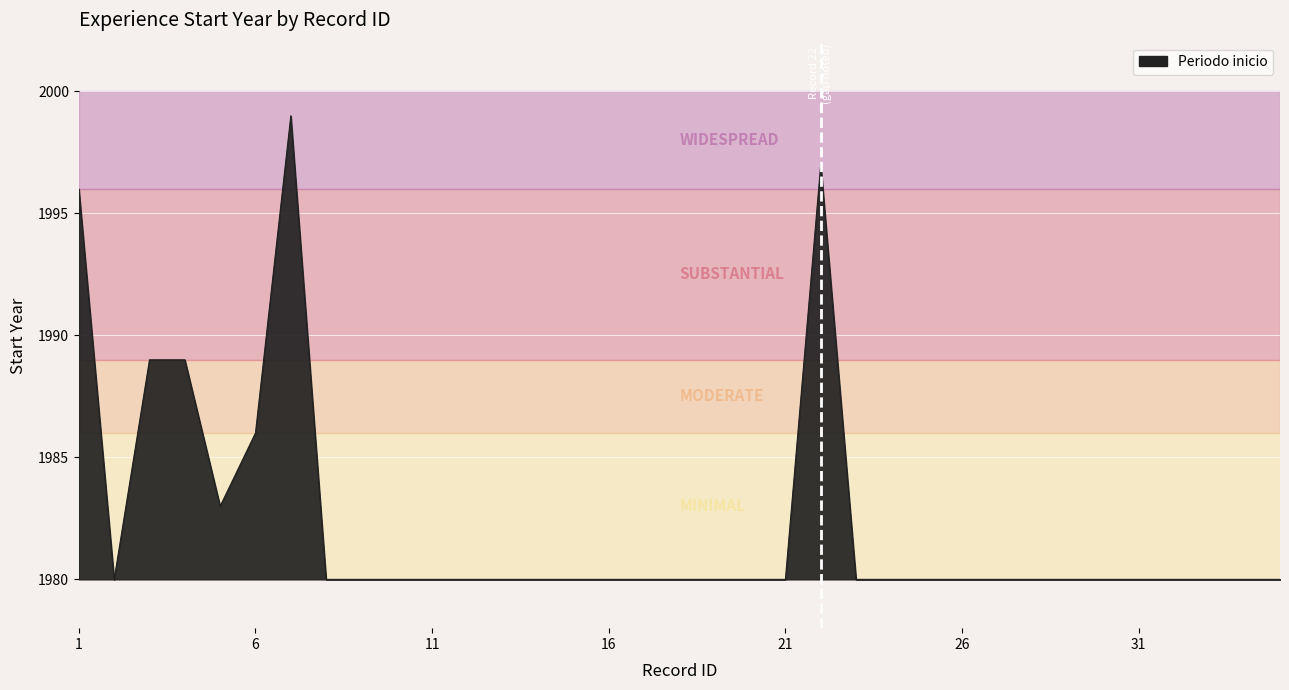

What is the smallest value displayed?

1980